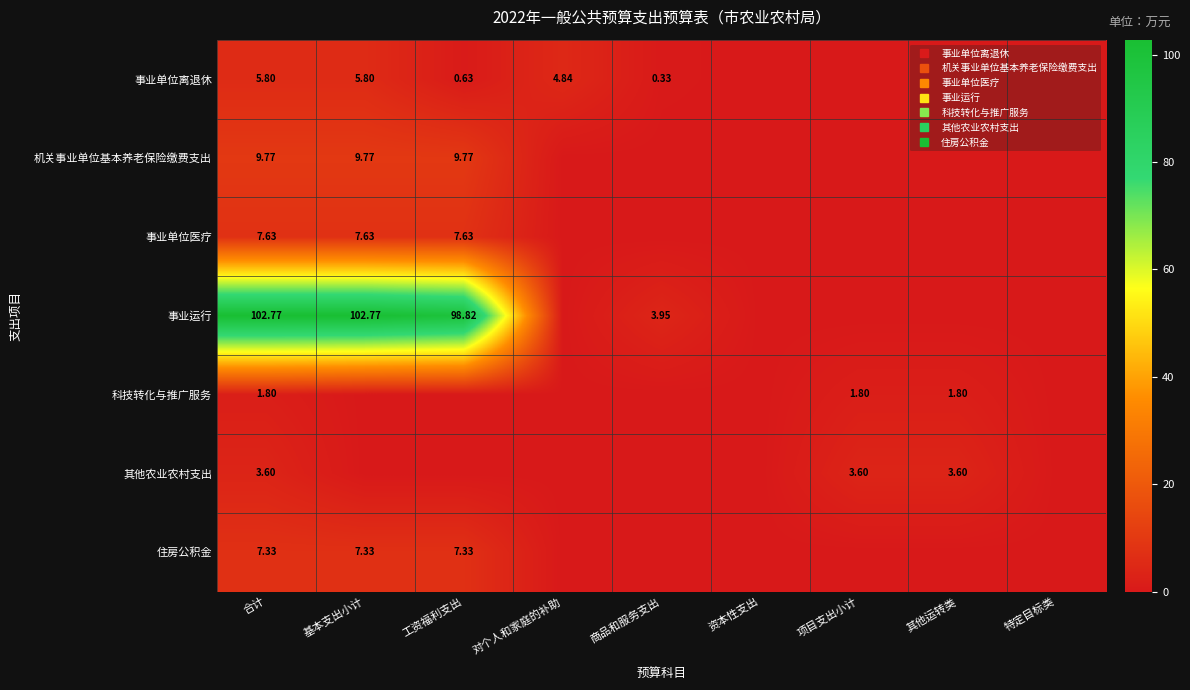

How many data points in 科技转化与推广服务 are above 0?

3